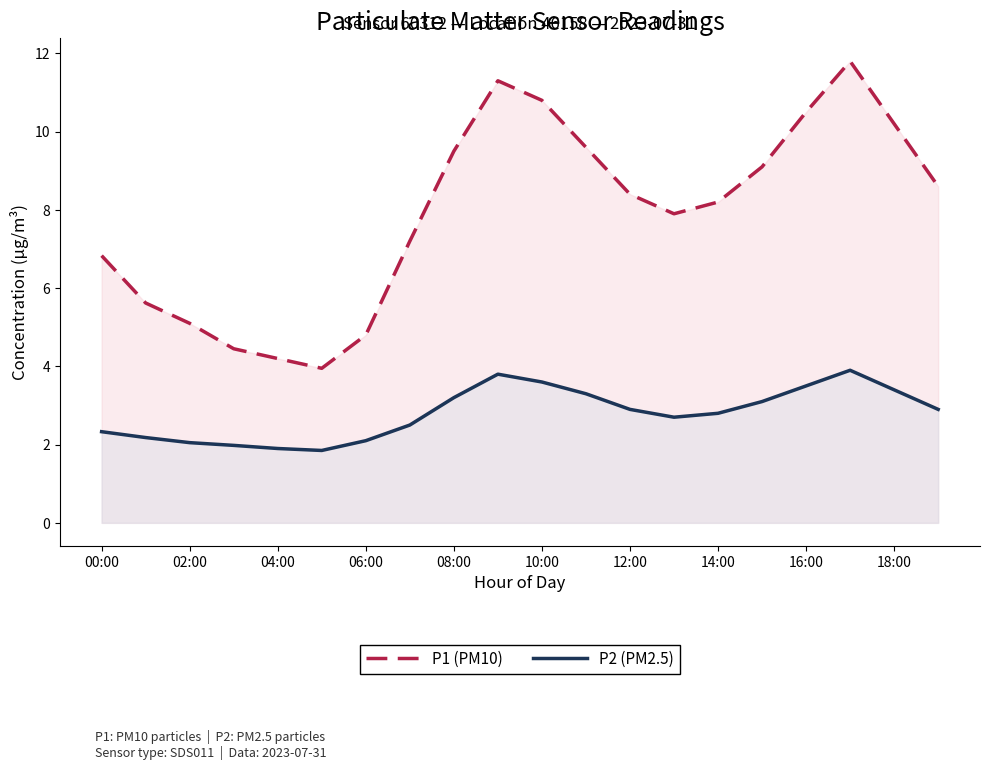

What is the total value across all series at 18:00?

13.6